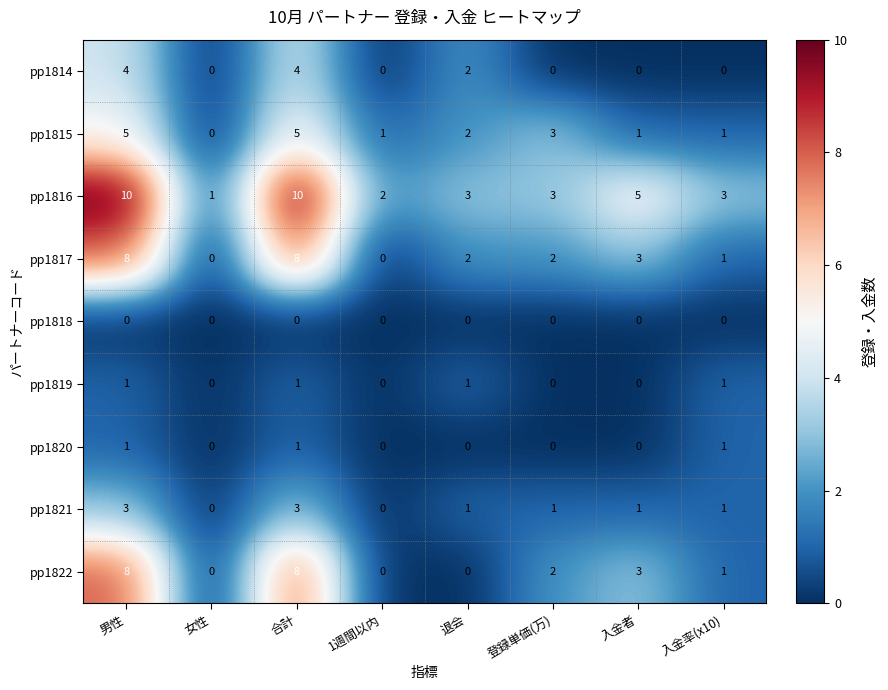

Which series has the widest spread of values?

pp1816